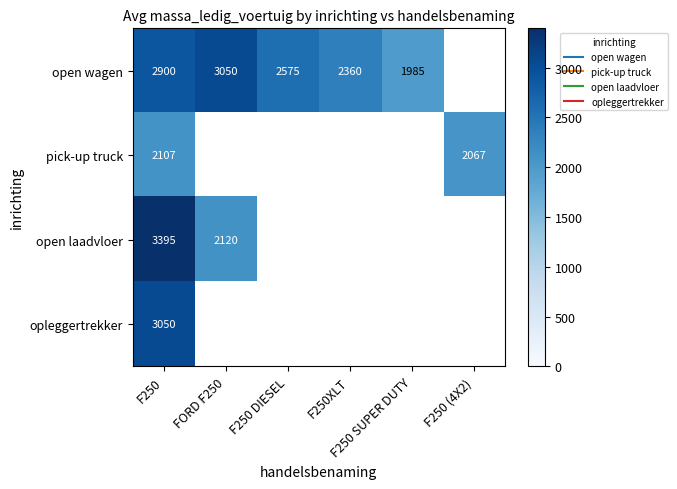

Is it true that pick-up truck equals 2107.0 at F250?

True